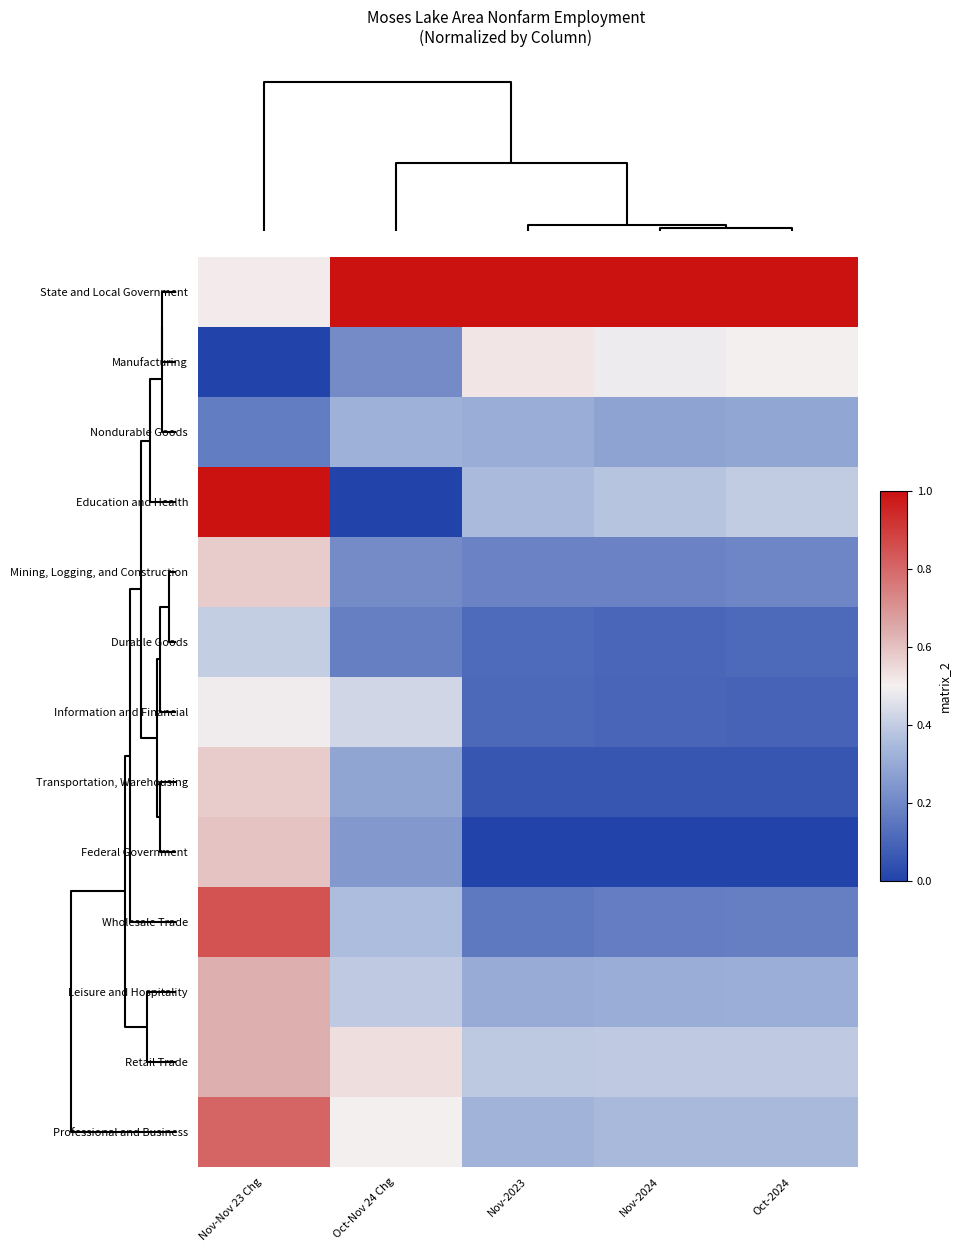

At how many categories does at least one series exceed 0?

5